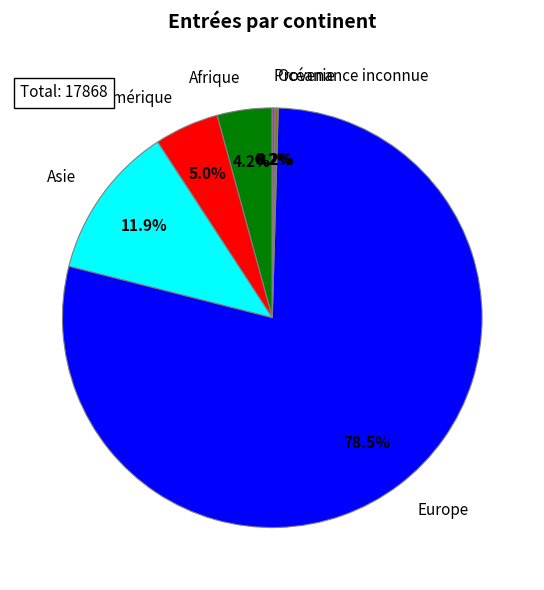

Which category has the biggest portion of the pie?

Europe